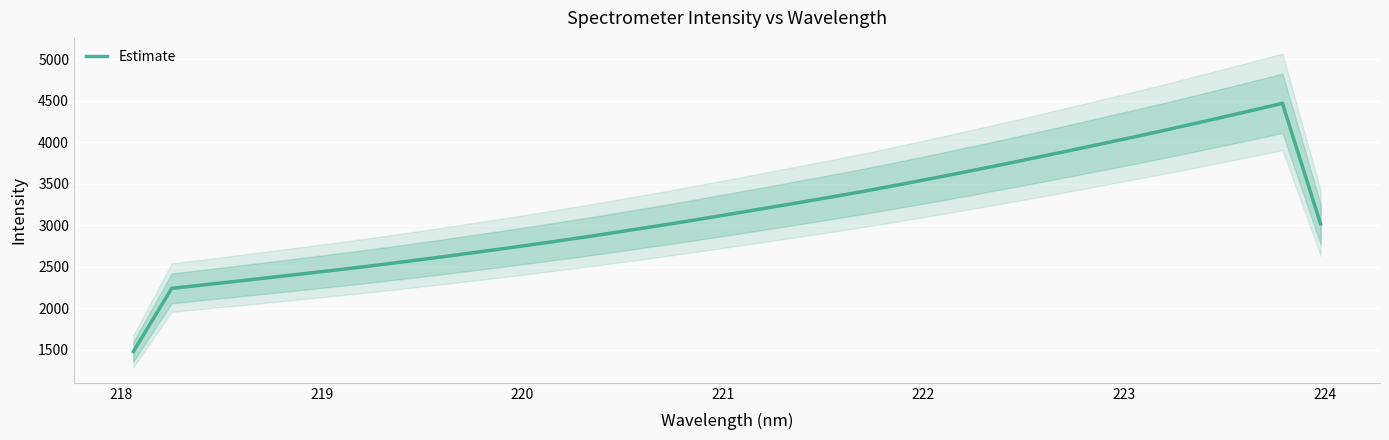

What is the maximum value for Estimate?

4468.4